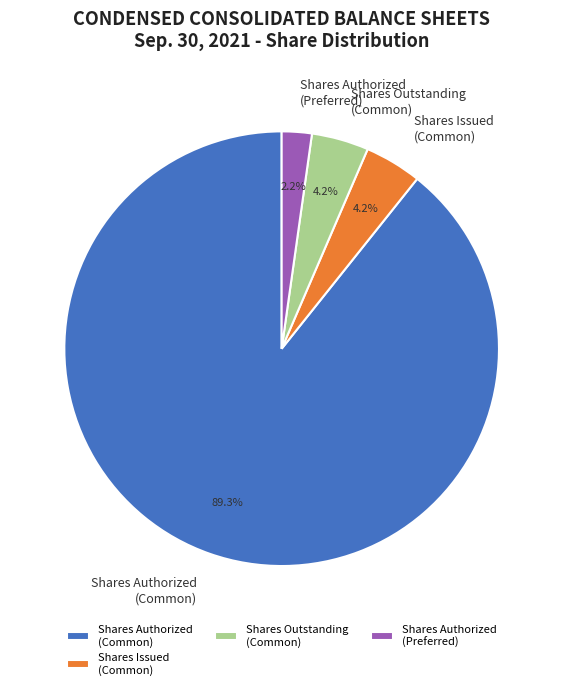

How much of the chart is everything except Shares Authorized (Preferred)?

97.8%